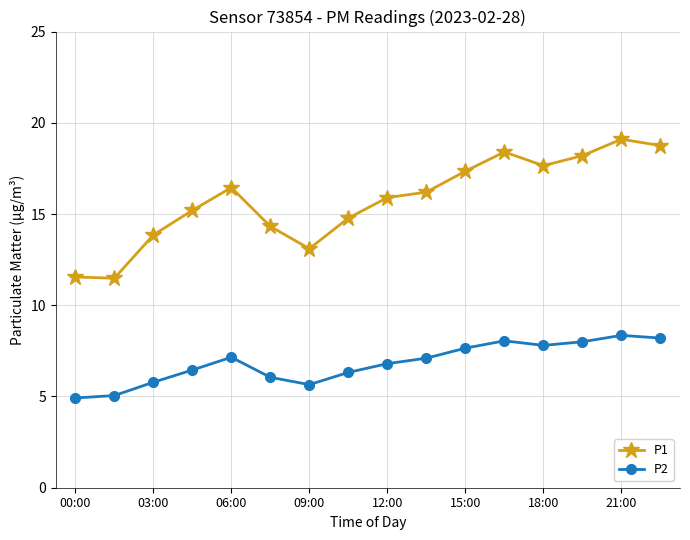

True or false: P1 and P2 intersect in this chart.

False